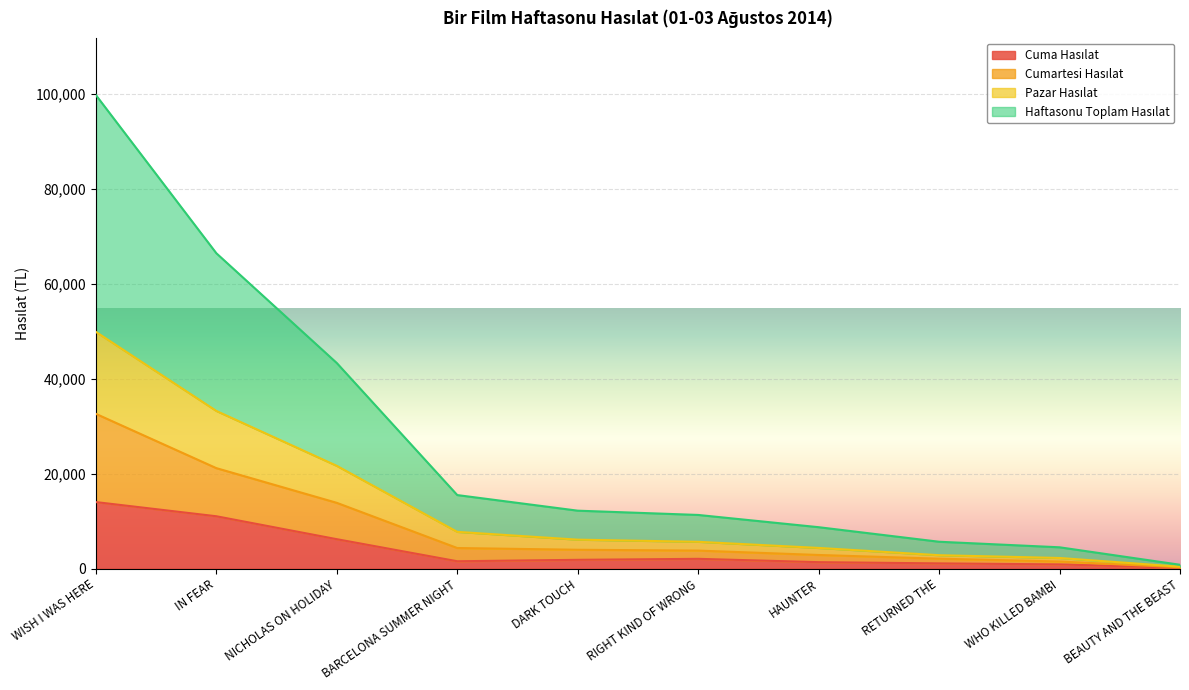

How many lines are shown in the chart?

4